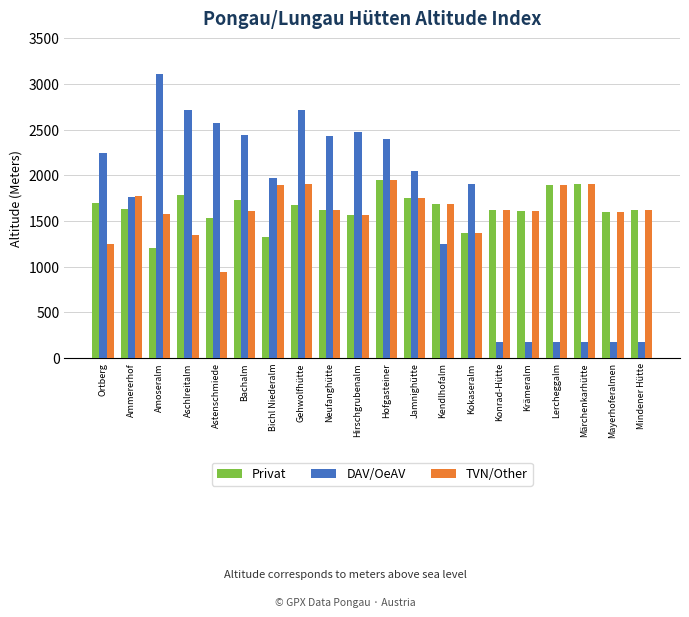

Which series has the widest spread of values?

DAV/OeAV